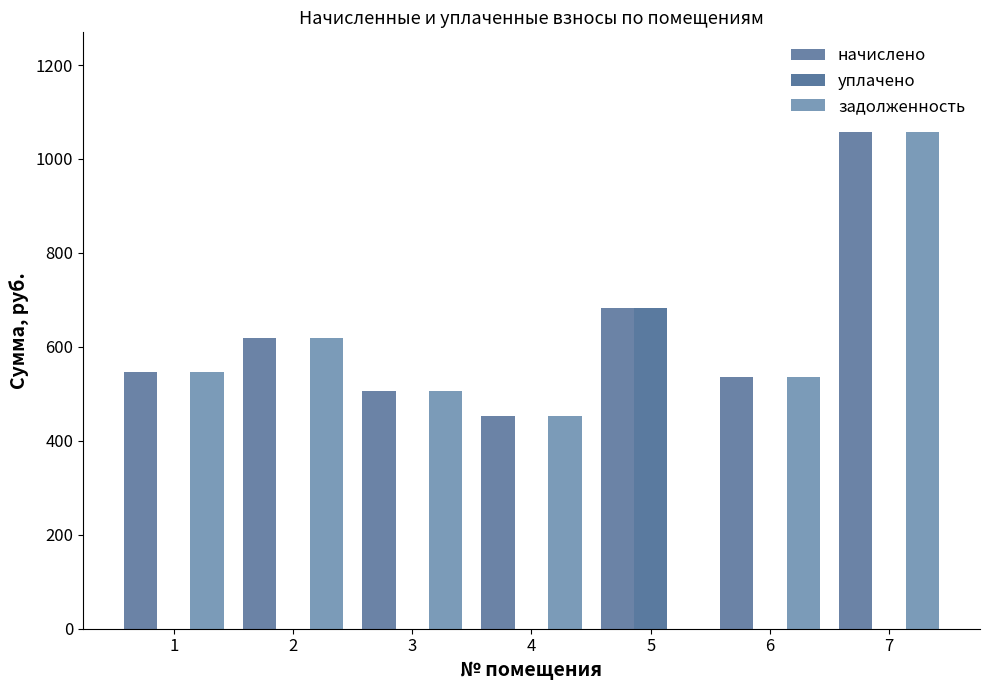

Is it true that задолженность equals 789.6 at 1?

False